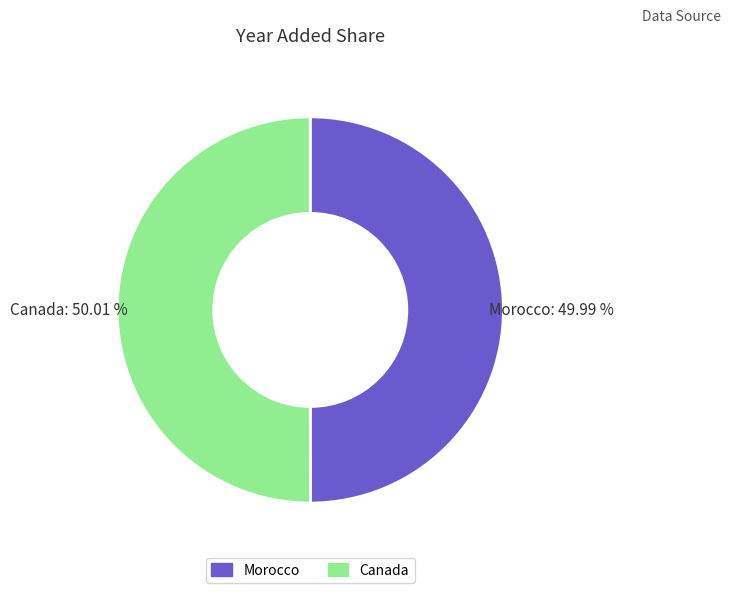

Is there a majority slice in this chart?

Yes